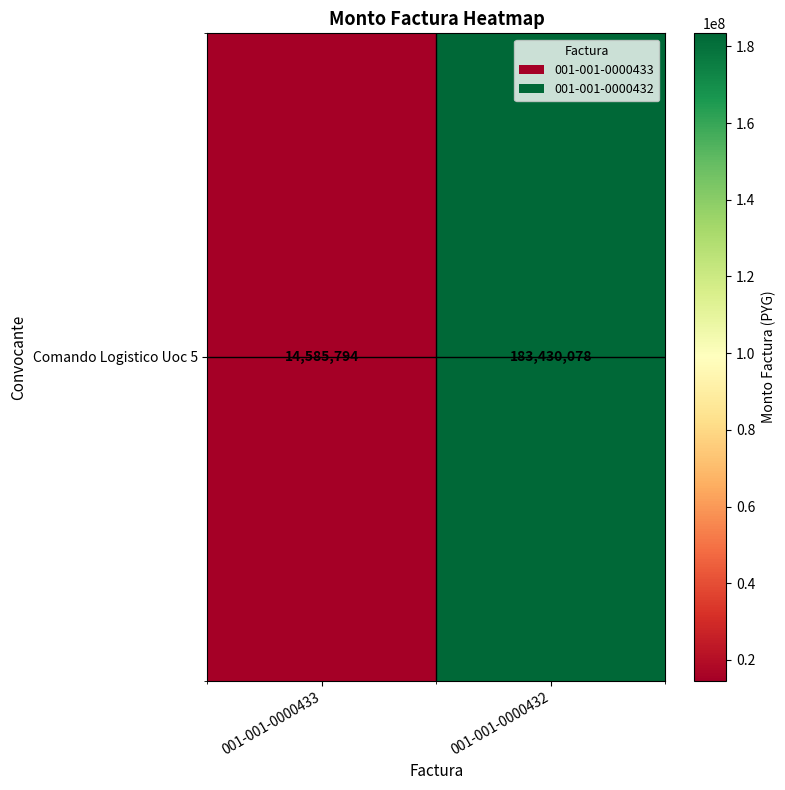

What is the sum of all values?

198015872